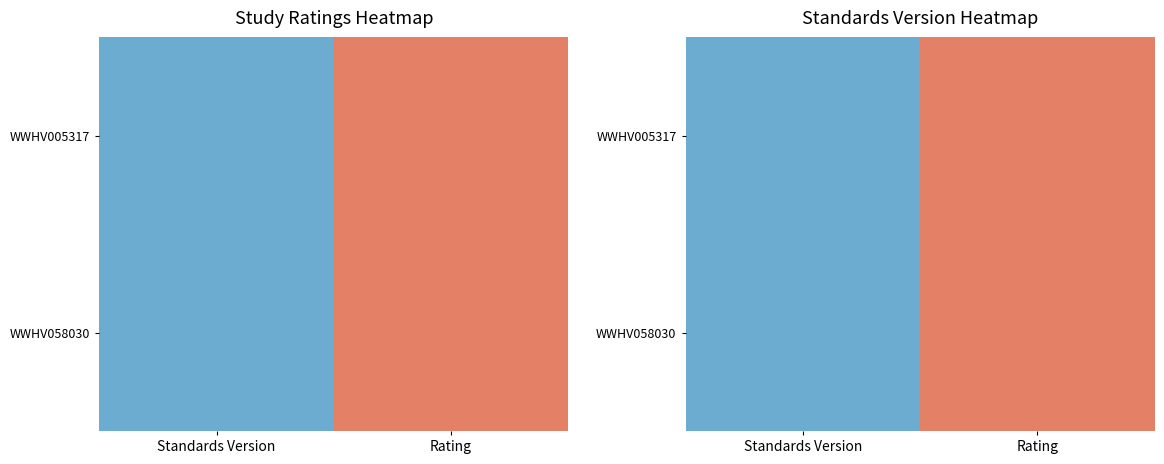

What is the minimum value shown in the chart?

1